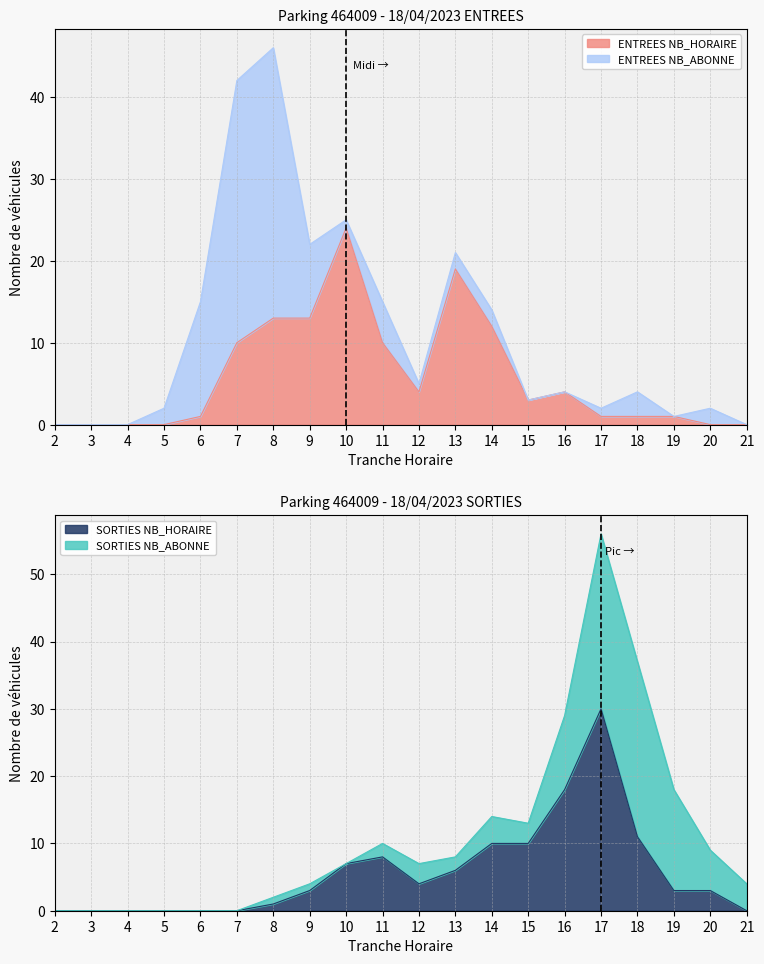

At how many categories does at least one series exceed 1?

14